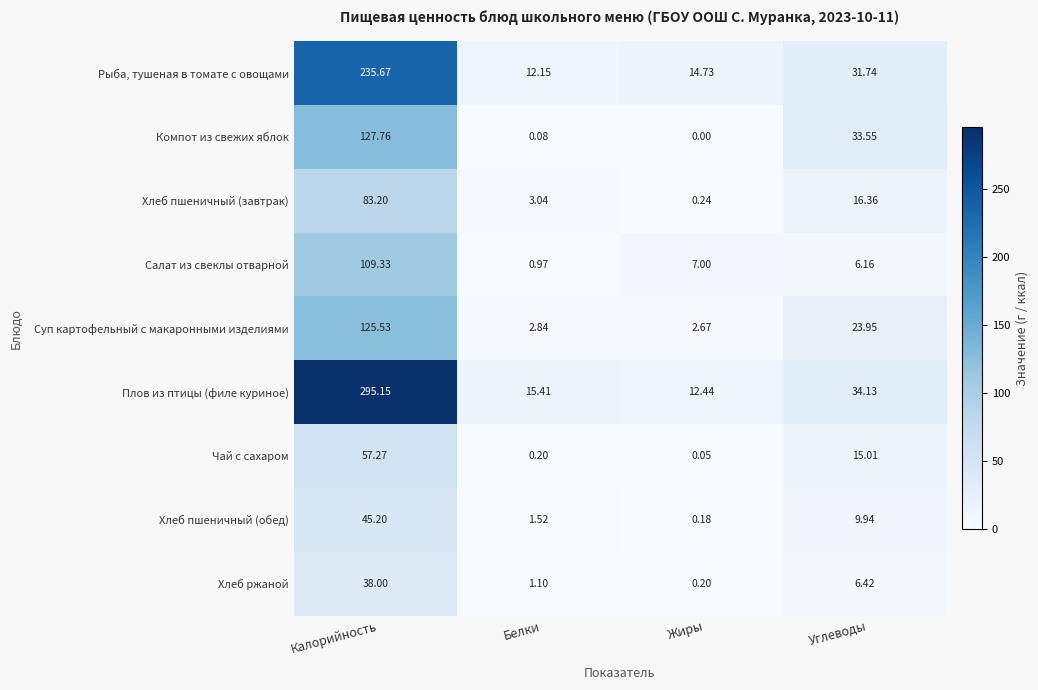

Between Калорийность and Жиры, which series saw the biggest shift?

Плов из птицы (филе куриное)